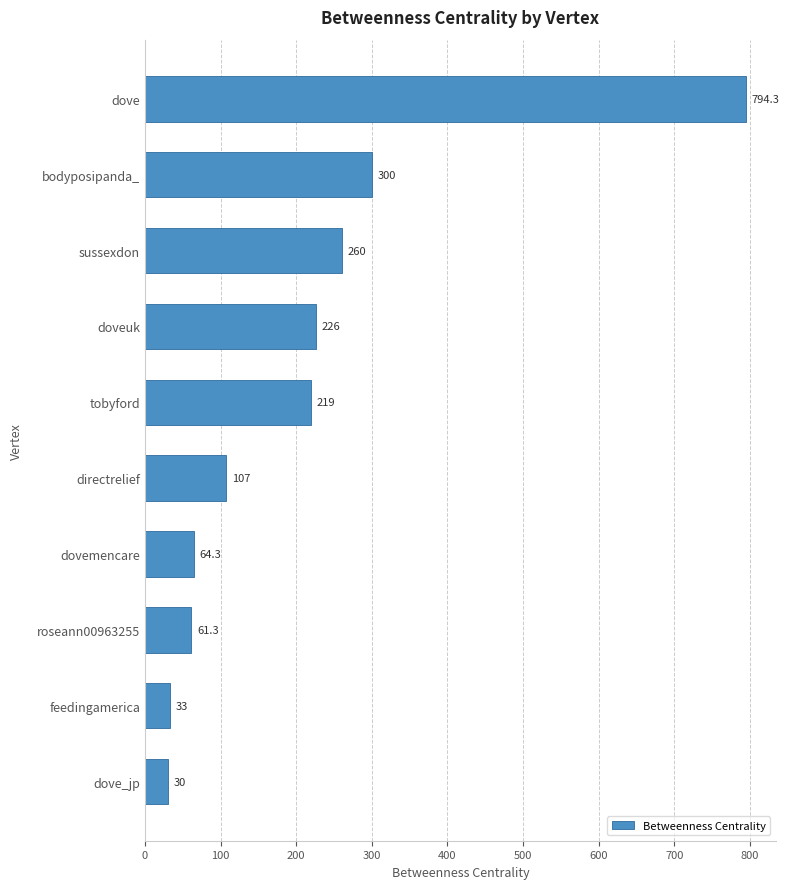

Reading top to bottom, transcribe all the data shown in this chart.

794.3	300.0	260.0	226.0	219.0	107.0	64.3	61.3	33.0	30.0